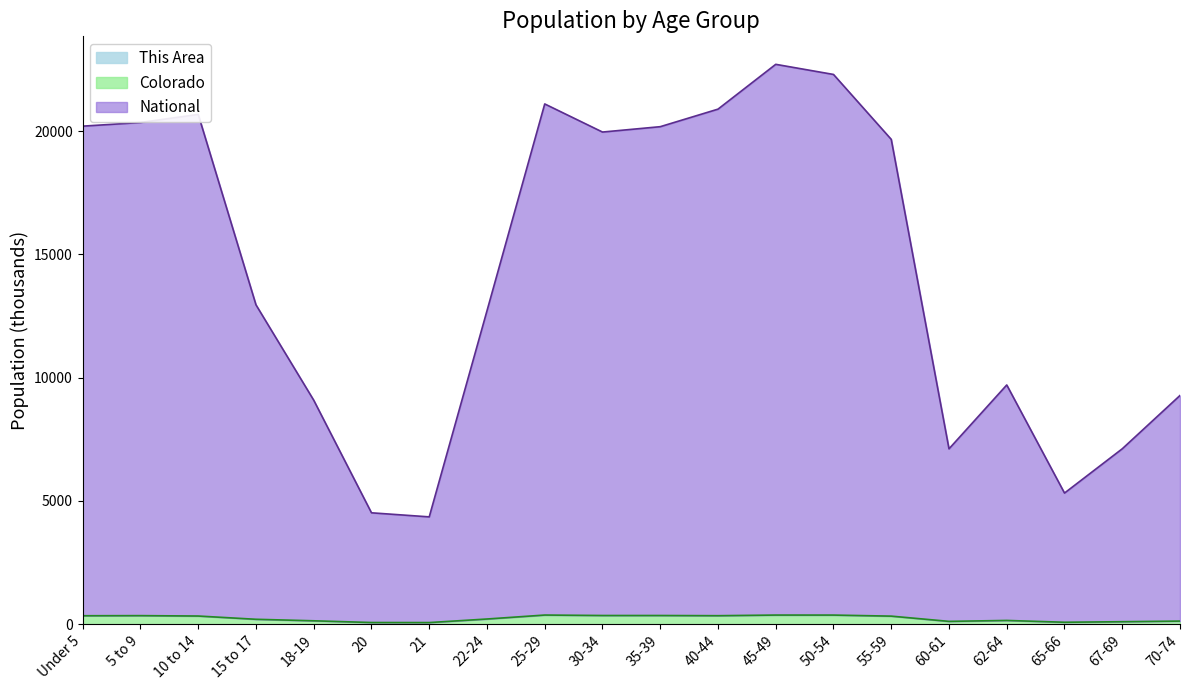

True or false: This Area has more than 2 points higher than both neighbors.

True